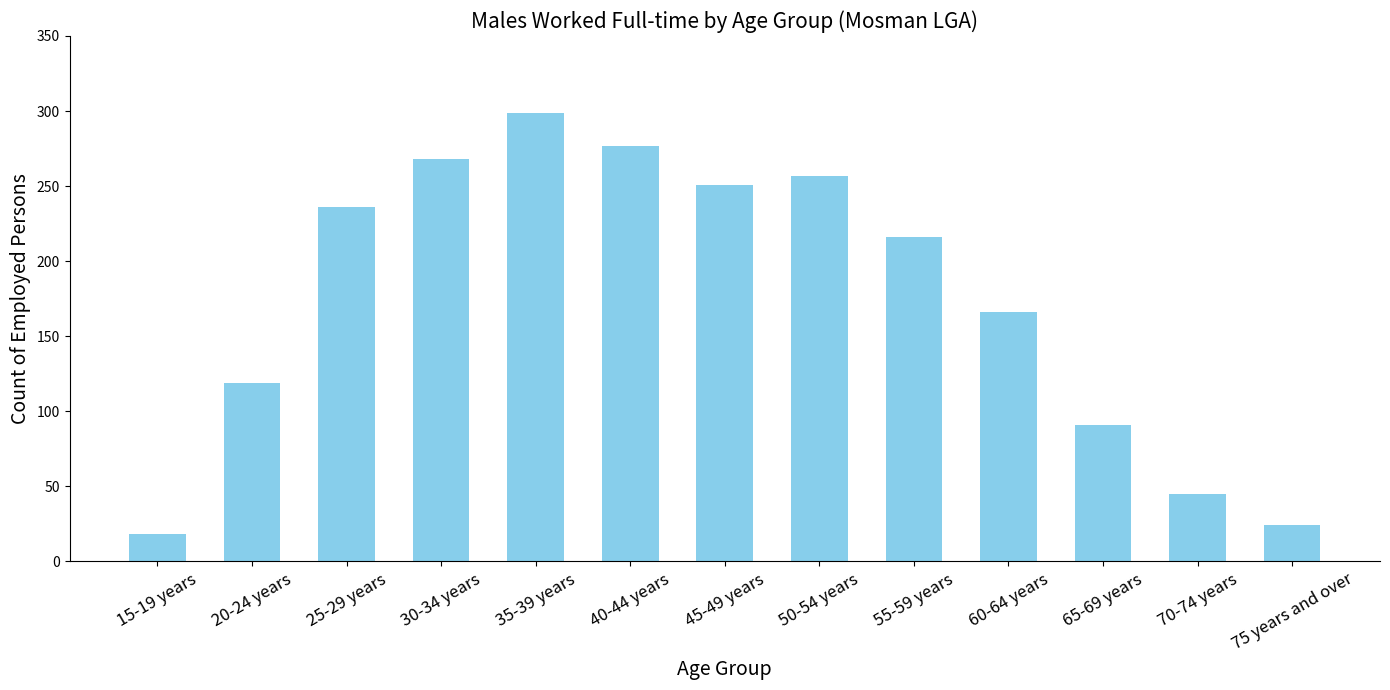

List the labels in order of value, smallest first.

15-19 years, 75 years and over, 70-74 years, 65-69 years, 20-24 years, 60-64 years, 55-59 years, 25-29 years, 45-49 years, 50-54 years, 30-34 years, 40-44 years, 35-39 years